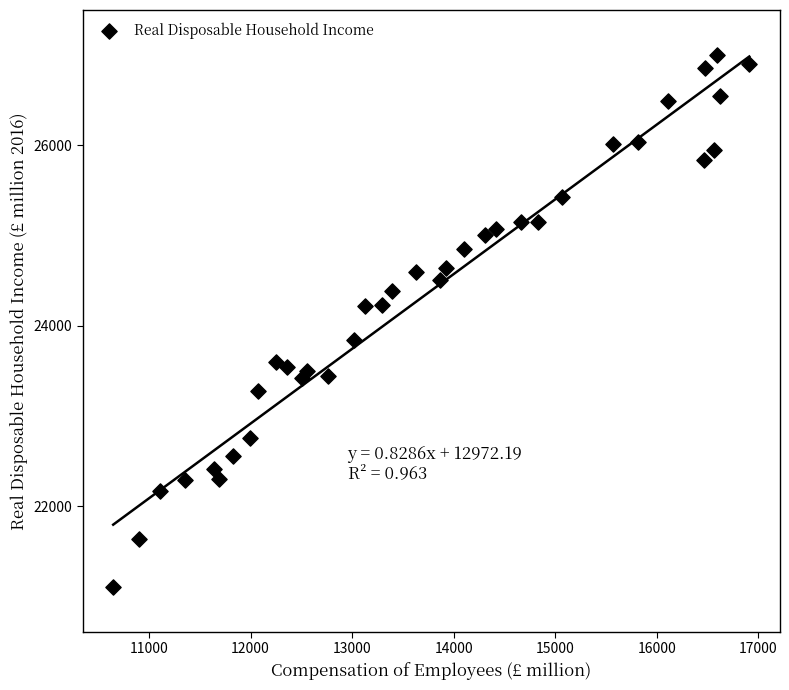

What is the range of X values (max minus min)?

6264.0